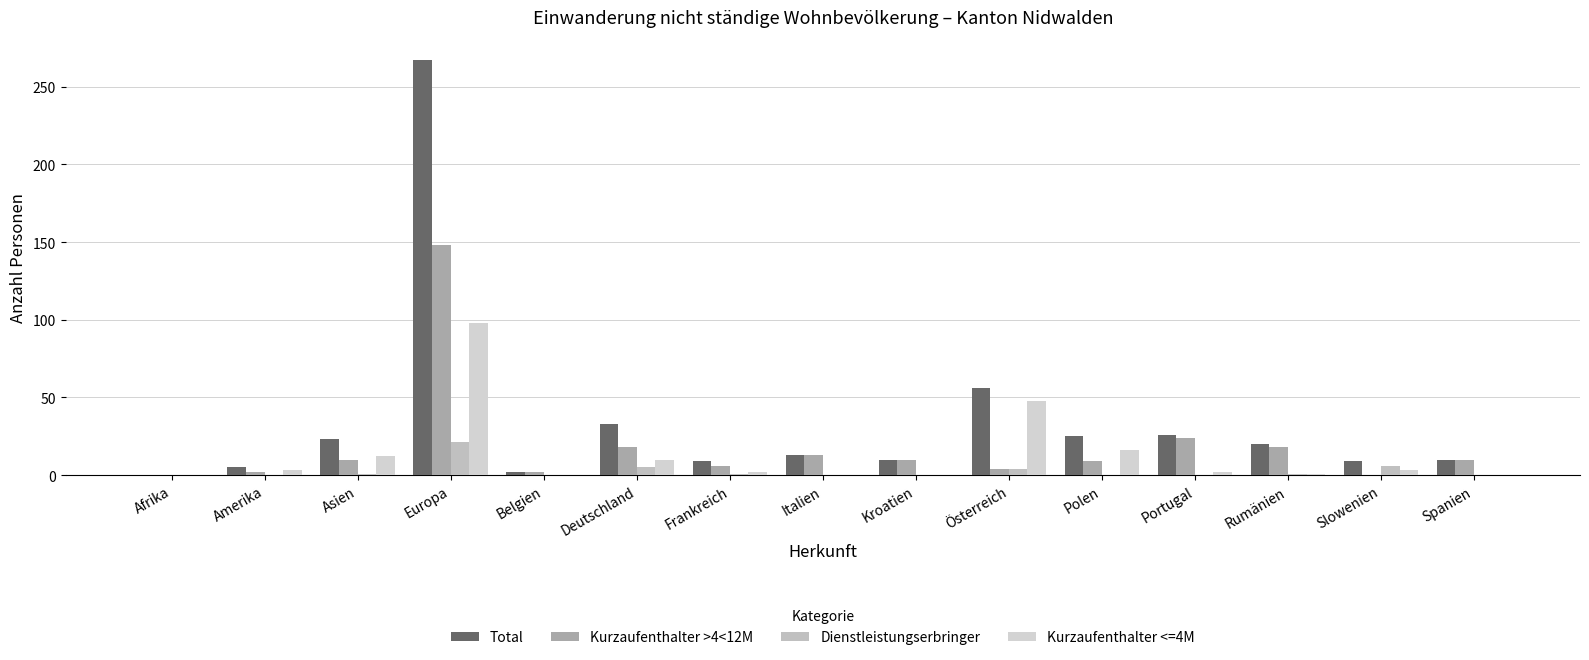

How many series are shown in this chart?

4